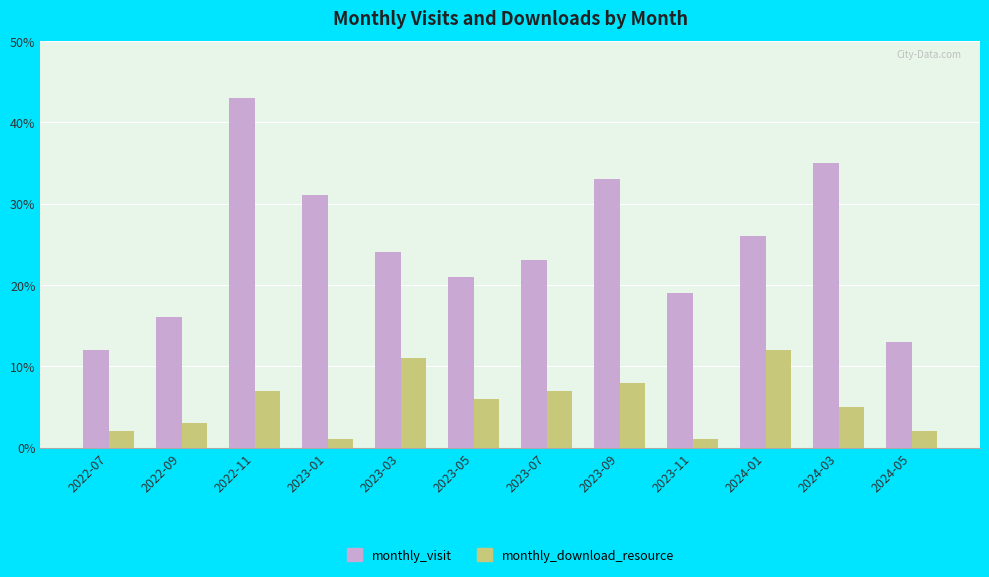

What is the difference between the maximum and minimum values in the monthly_visit series?

31